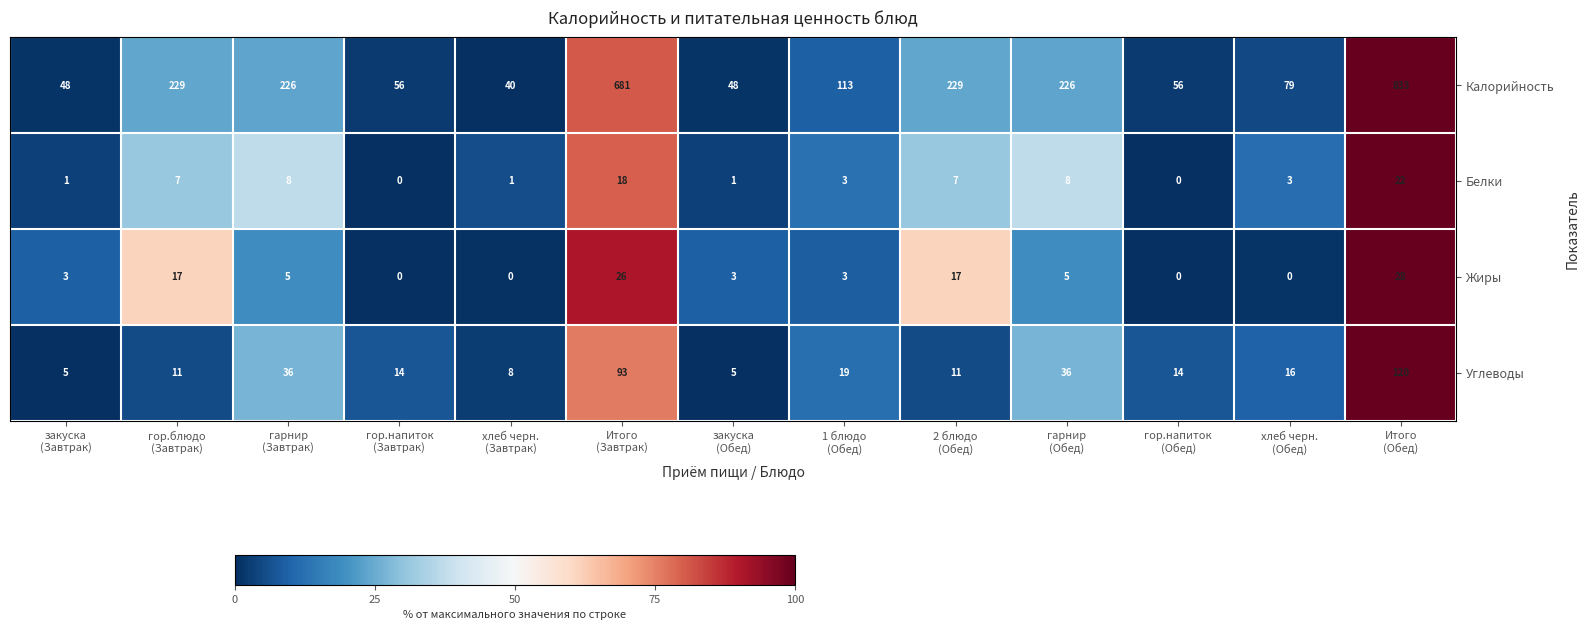

Which series has the widest spread of values?

Калорийность